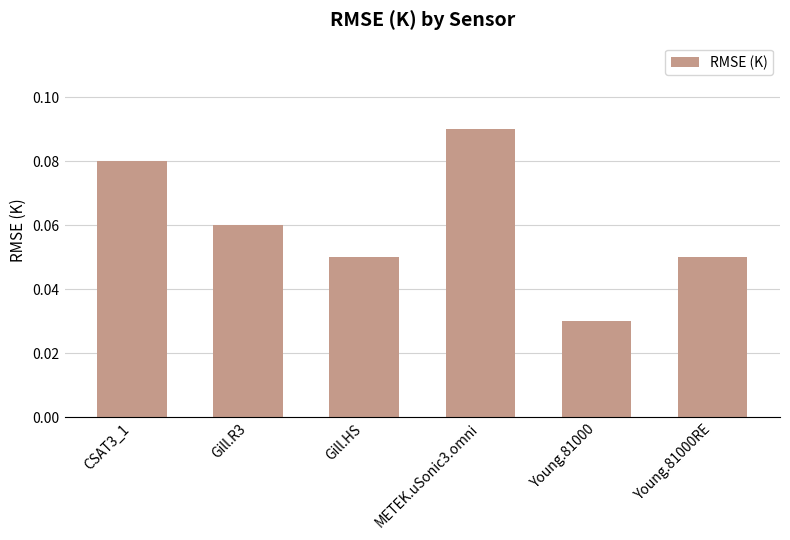

What is the label of the 6th bar from the right?

CSAT3_1